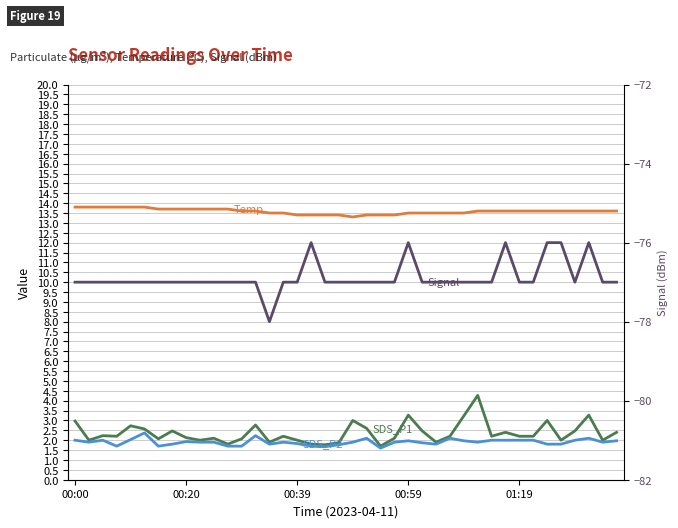

True or false: SDS_P1 and SDS_P2 cross at least once.

False